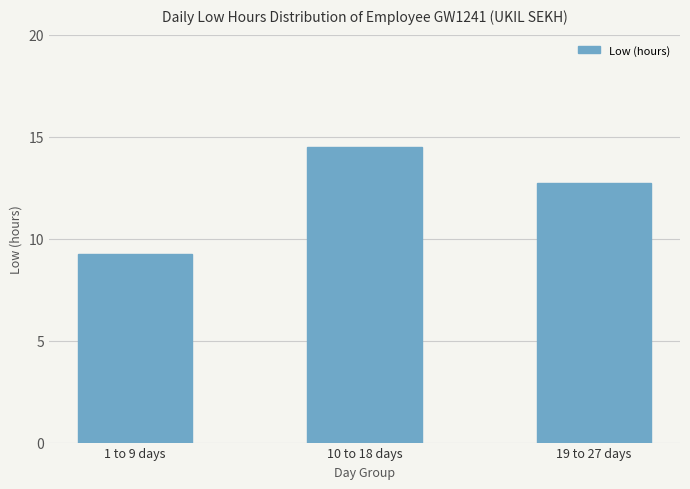

Which label corresponds to the largest value in the chart?

10 to 18 days